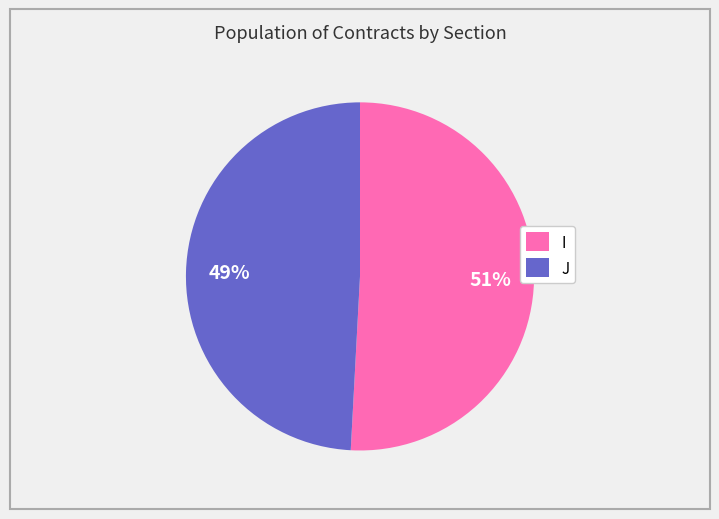

Is the sum of I and J greater than half?

Yes